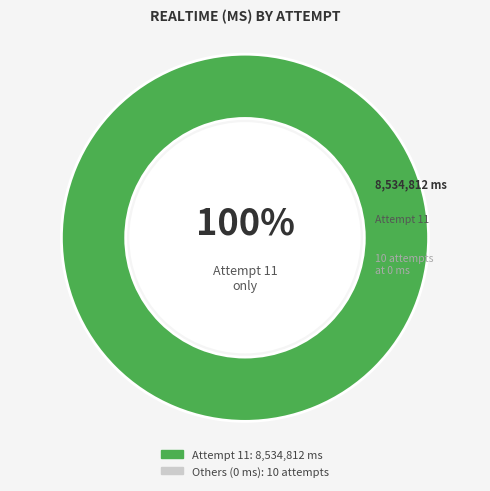

To the nearest percent, what portion does Attempt 11 represent?

100%